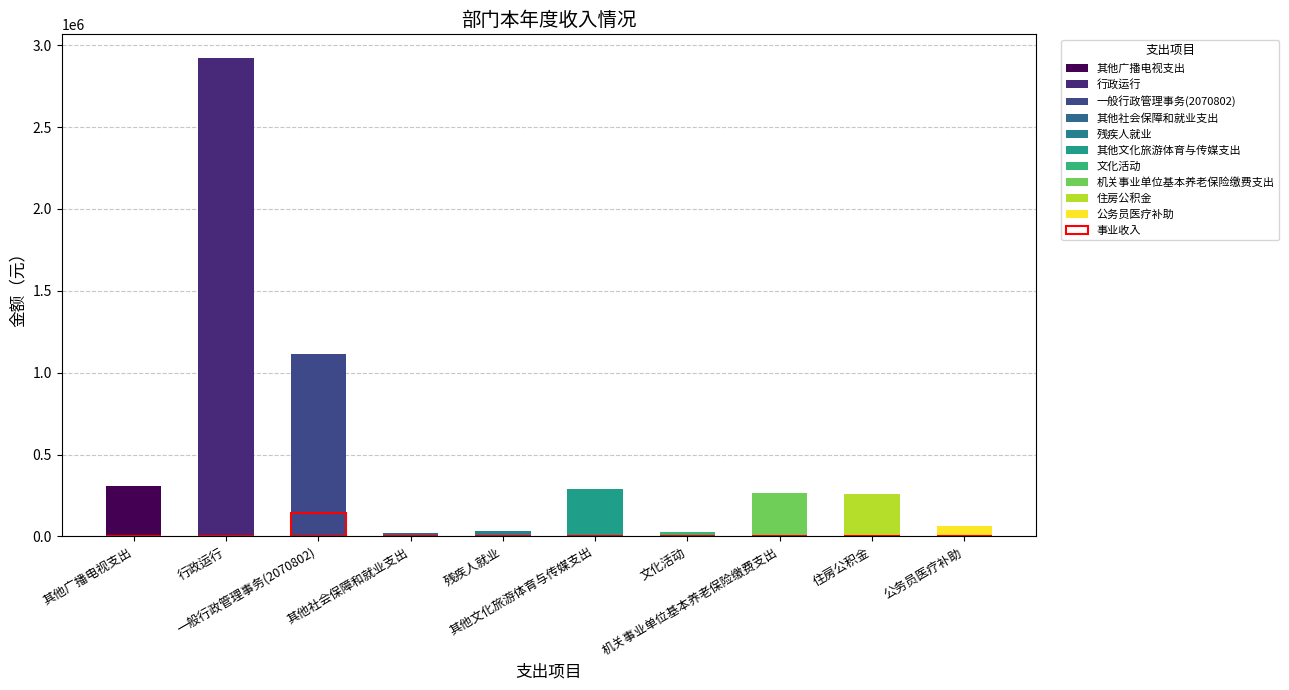

True or false: the data shows -98799.3 at 住房公积金.

False